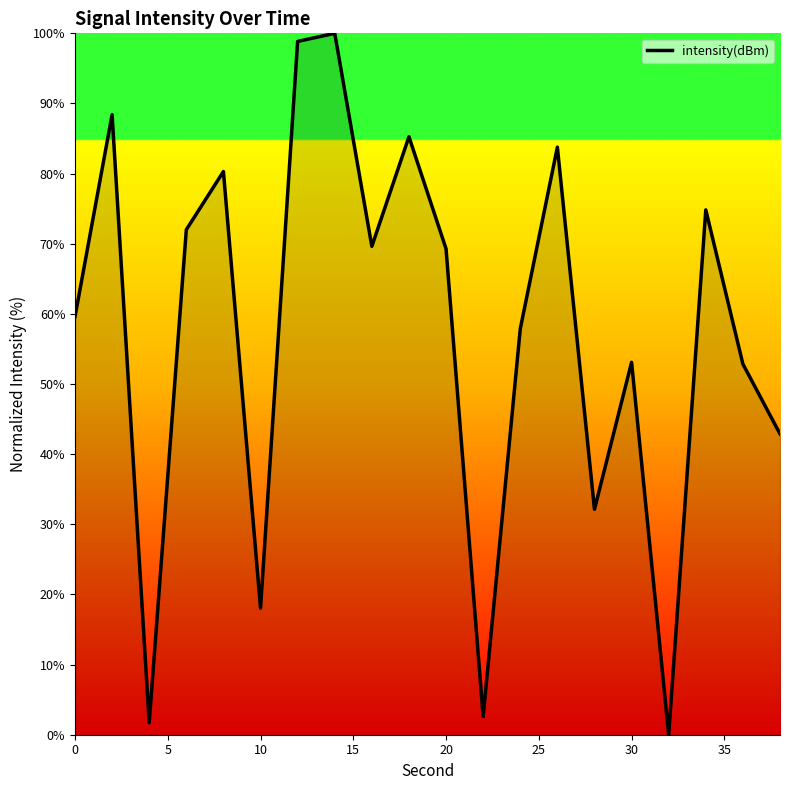

What is the average value?

57.2